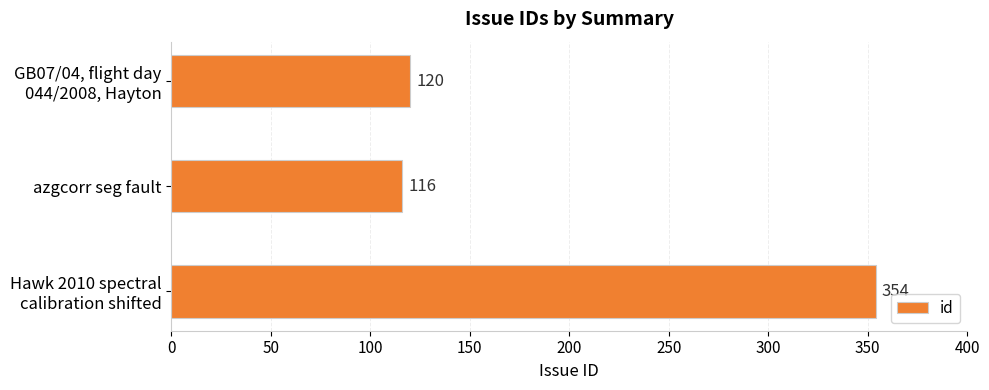

Count the number of data series in this chart.

1